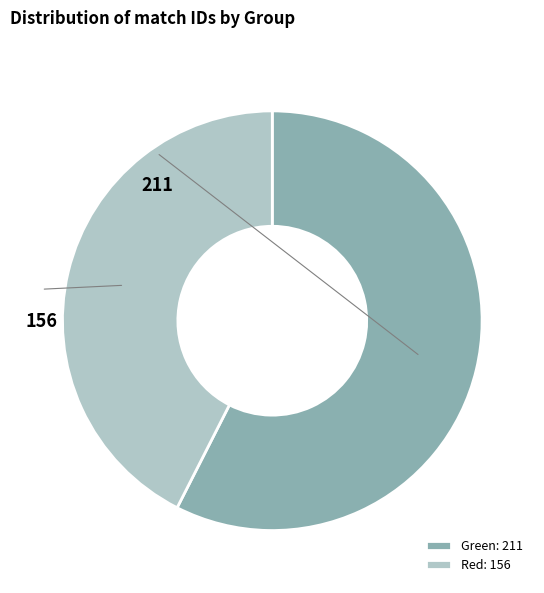

Does Red represent more than half of the total?

No